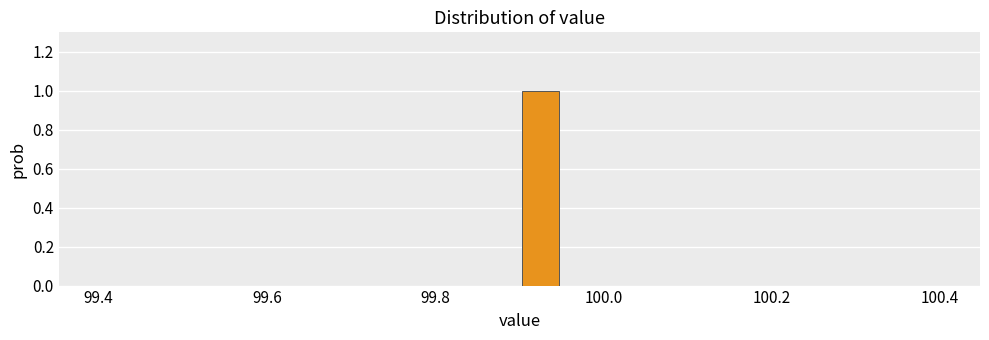

Around what value on the x-axis is the tallest bar? Give the approximate position of its centre, as read against the axis.

99.92